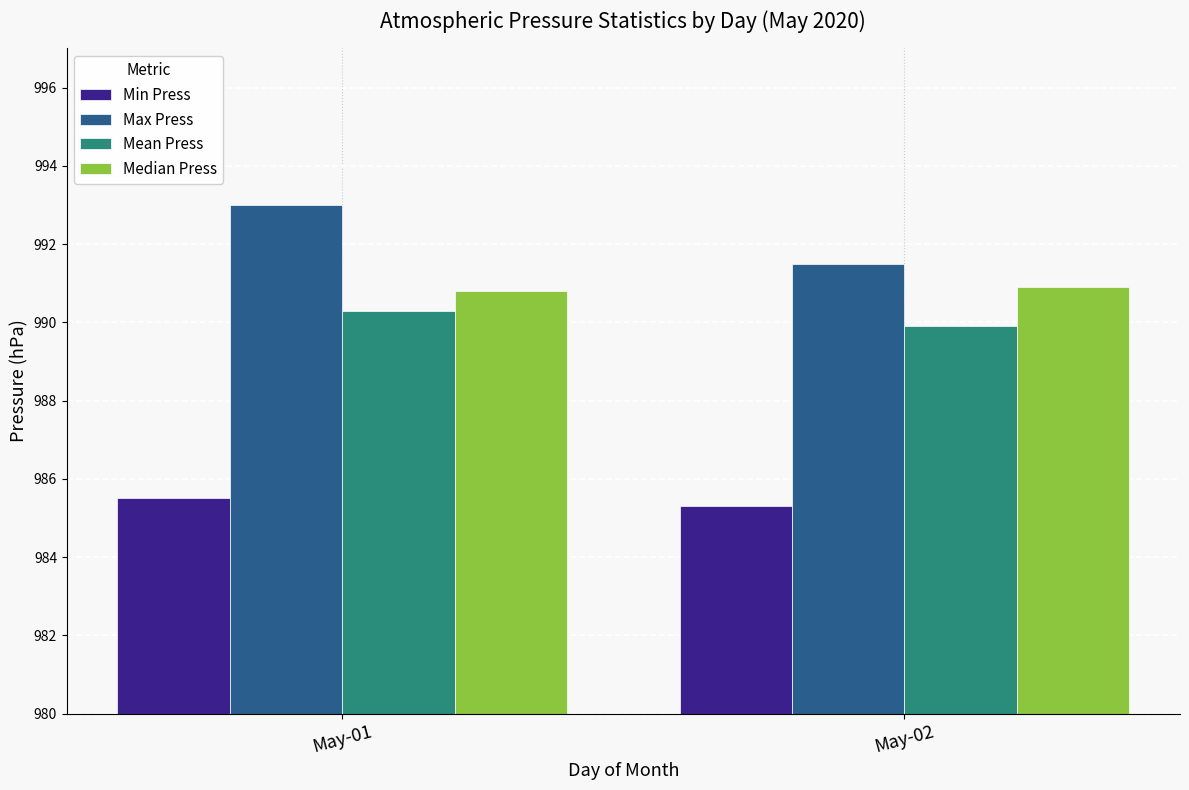

What is the difference between the Median Press values at May-02 and May-01?

0.1